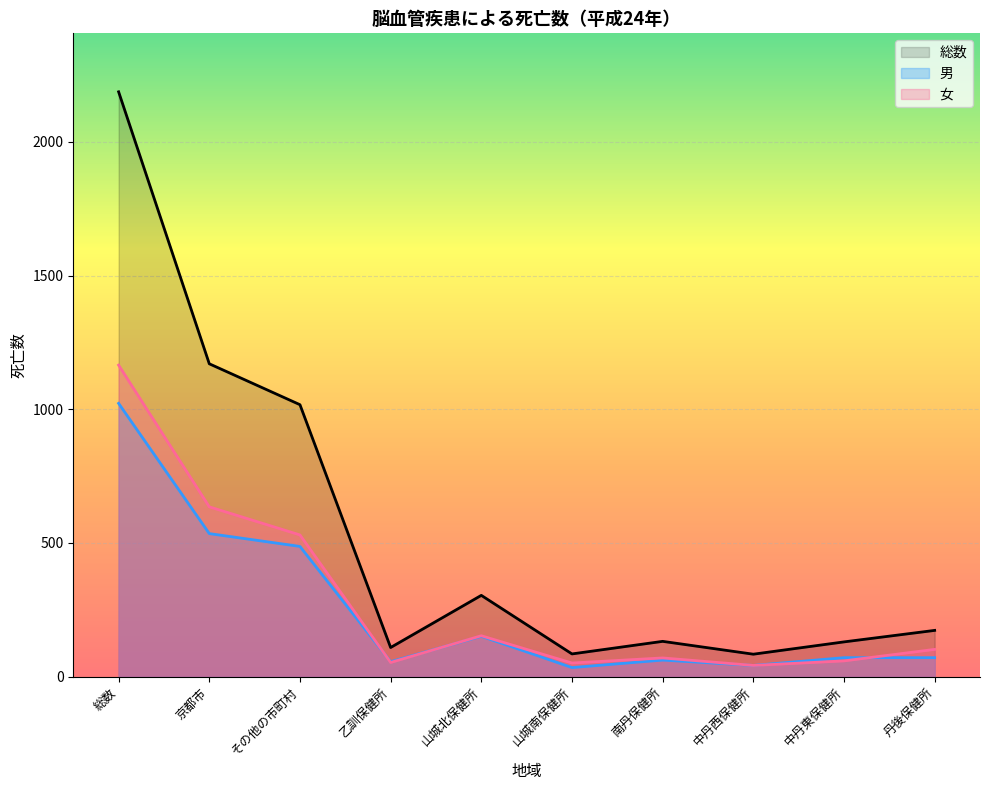

What is the label of the 4th point from the right?

南丹保健所